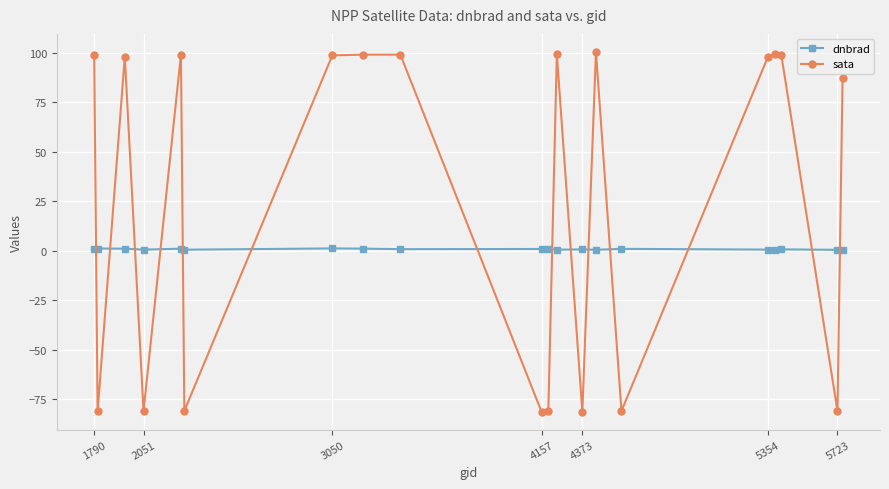

At how many categories does at least one series exceed 38?

12